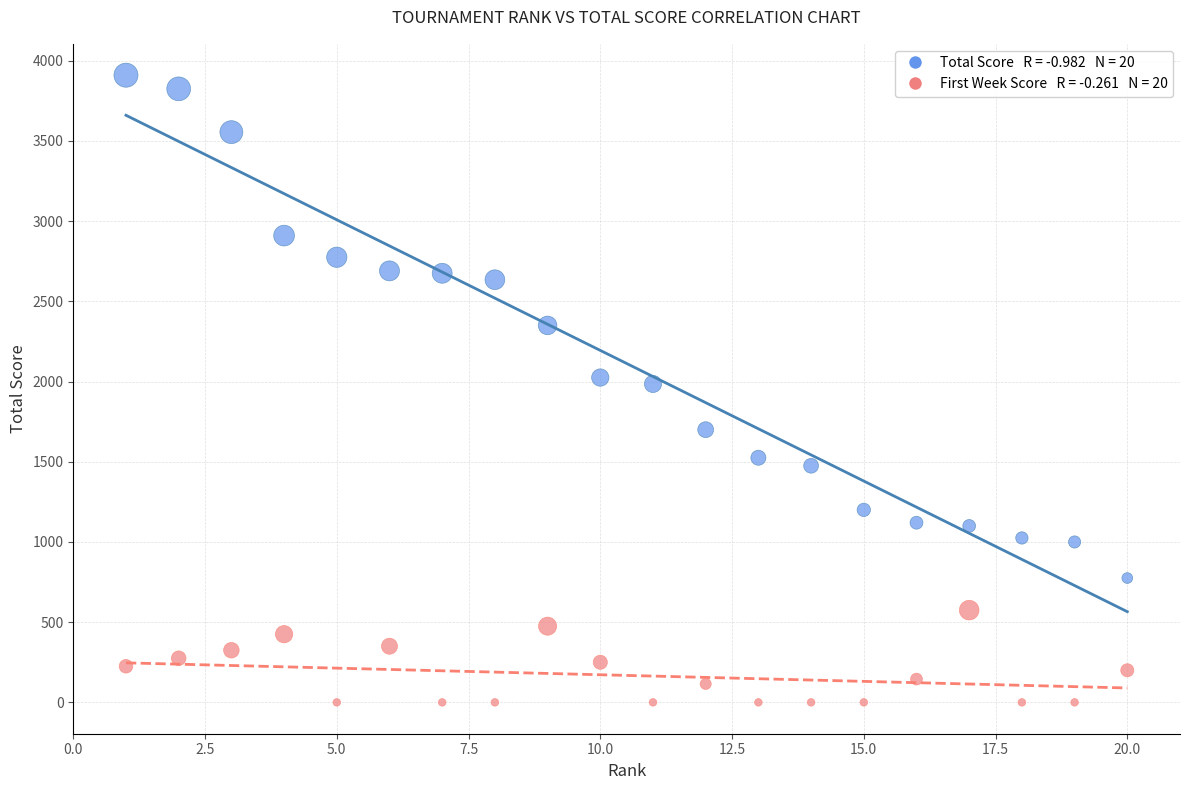

Across all data points, what is the range of Y values (max minus min)?

3910